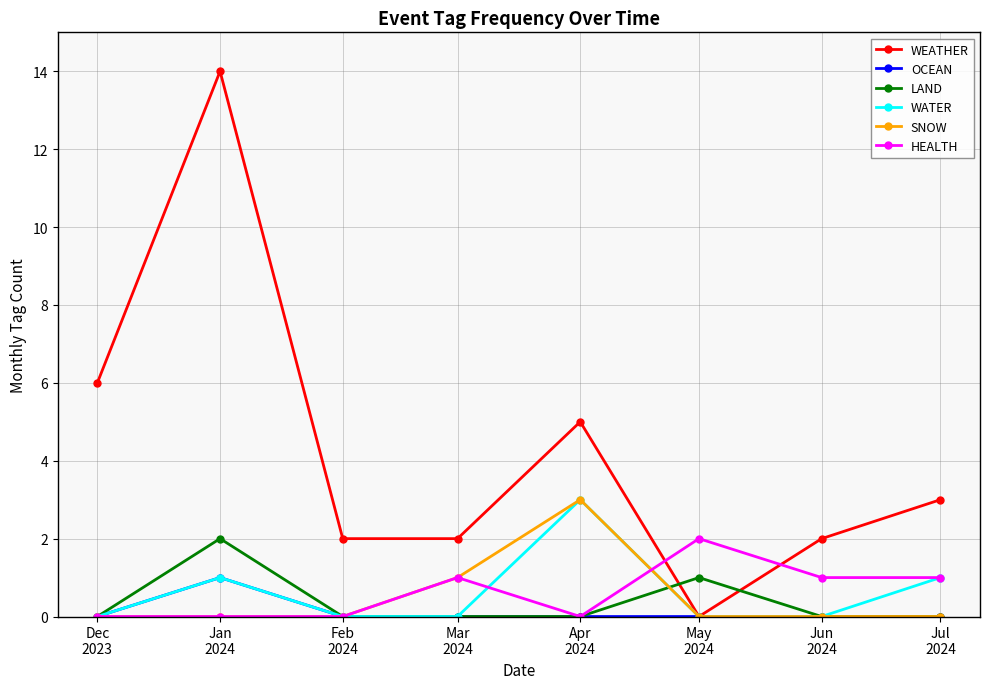

Reading left to right, list all the values displayed in this chart.

WEATHER: 6	14	2	2	5	0	2	3
OCEAN: 0	1	0	0	0	0	0	0
LAND: 0	2	0	0	0	1	0	0
WATER: 0	1	0	0	3	0	0	1
SNOW: 0	0	0	1	3	0	0	0
HEALTH: 0	0	0	1	0	2	1	1